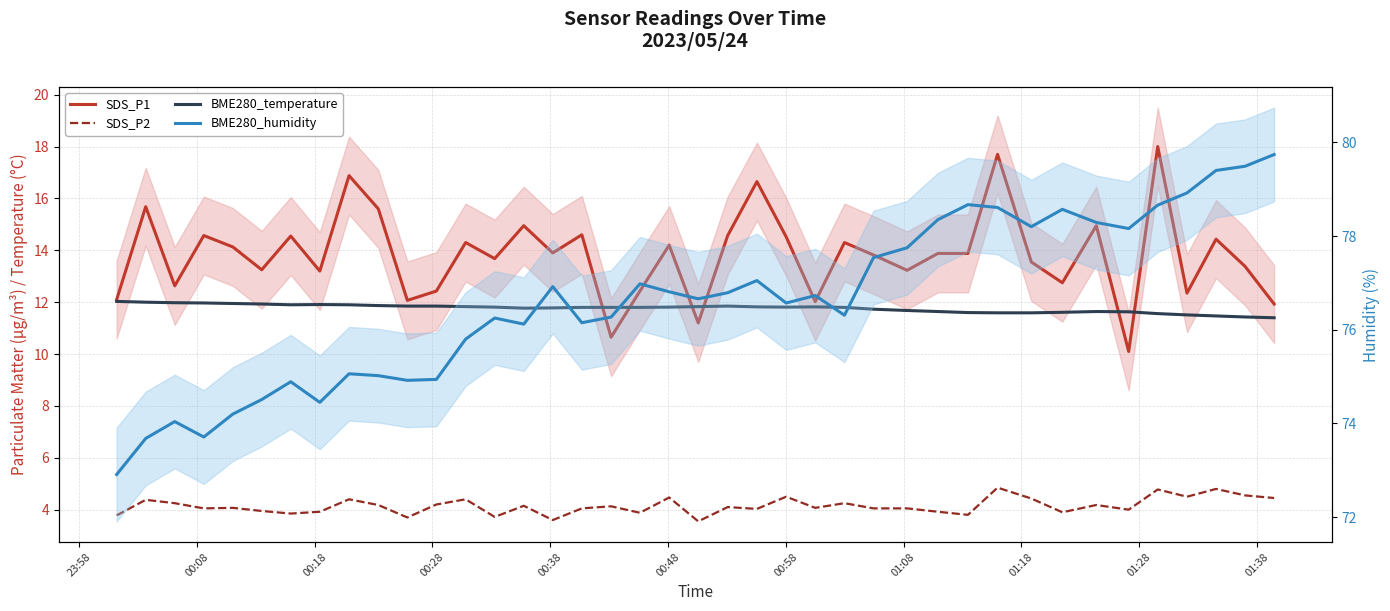

How many values in the BME280_humidity series are below 76?

13